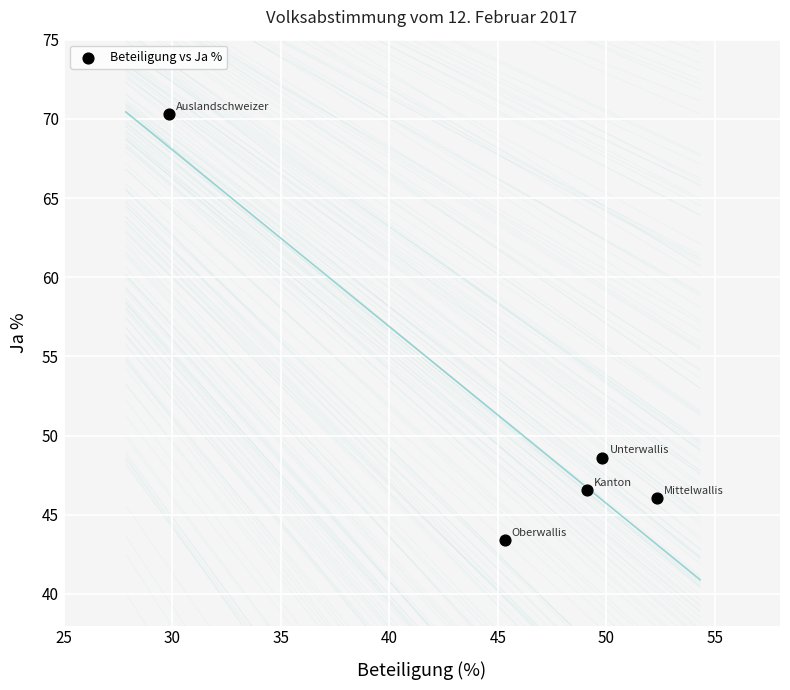

What Y value in the scatter plot is closest to 56?

48.6